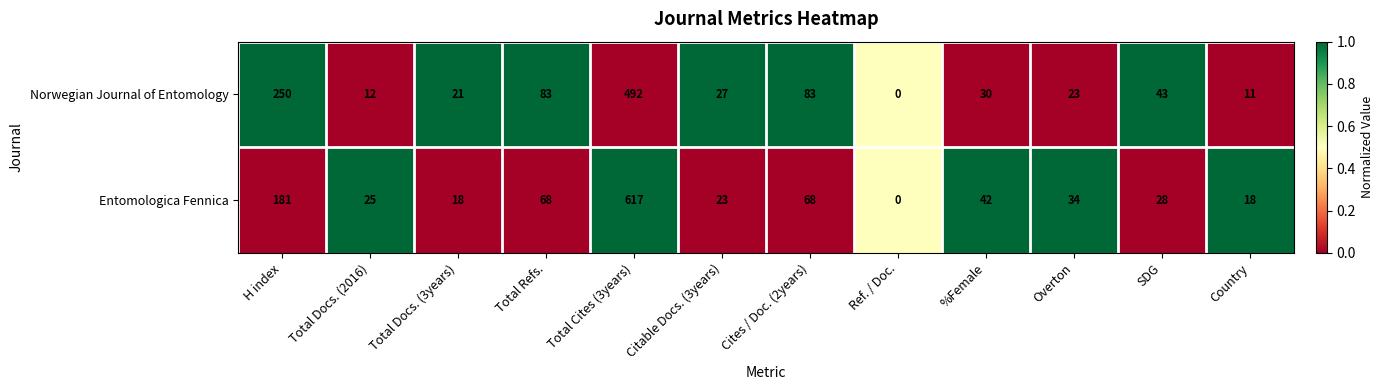

Reading left to right, extract all data points from this chart.

Norwegian Journal of Entomology: 250	12	21	83	492	27	83	0	30	23	43	11
Entomologica Fennica: 181	25	18	68	617	23	68	0	42	34	28	18